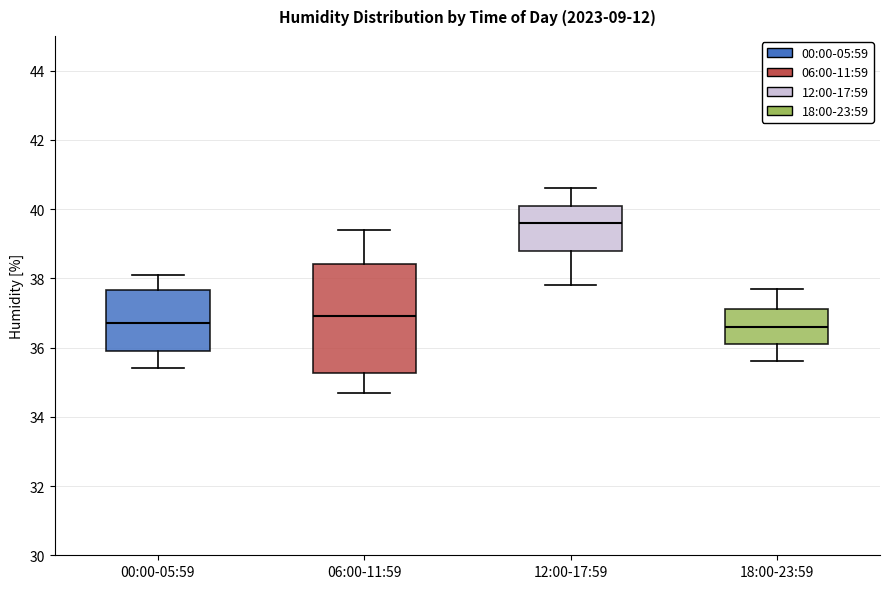

Reading left to right, read every box against the y-axis: the position of its median line, the range the box covers, and the ends of its whiskers. The values are not printed on the chart, so give them approximately, as read against the axis.

00:00-05:59: median 36.8, box 36.0 to 37.6, whiskers 35.4 to 38.2
06:00-11:59: median 37.0, box 35.2 to 38.4, whiskers 34.8 to 39.4
12:00-17:59: median 39.6, box 38.8 to 40.2, whiskers 37.8 to 40.6
18:00-23:59: median 36.6, box 36.2 to 37.2, whiskers 35.6 to 37.8